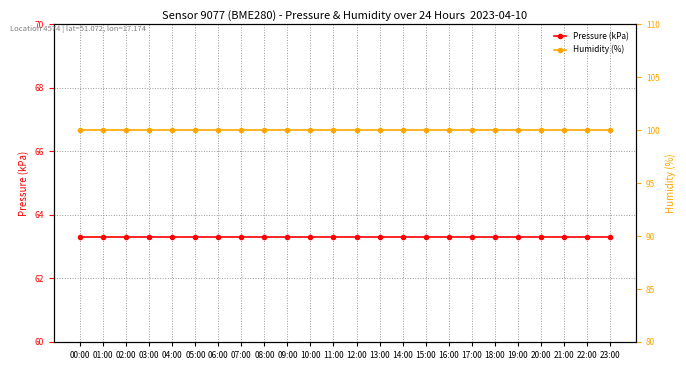

What is the sum of all Humidity (%) values?

2400.0